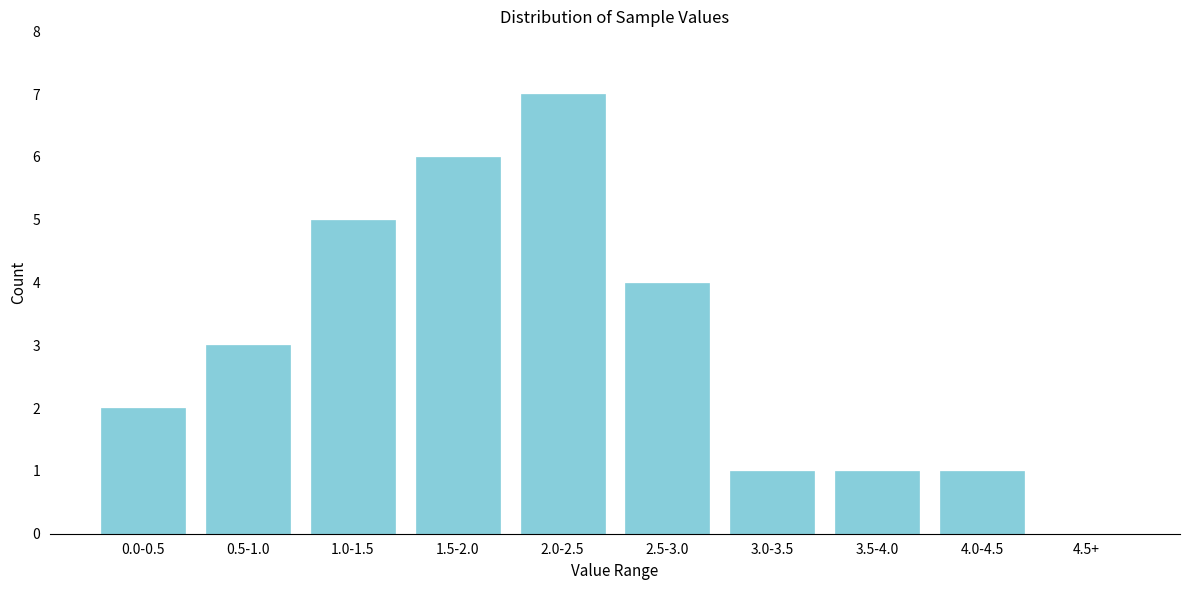

Reading left to right, extract all data points from this chart.

0.0-0.5=2	0.5-1.0=3	1.0-1.5=5	1.5-2.0=6	2.0-2.5=7	2.5-3.0=4	3.0-3.5=1	3.5-4.0=1	4.0-4.5=1	4.5+=0